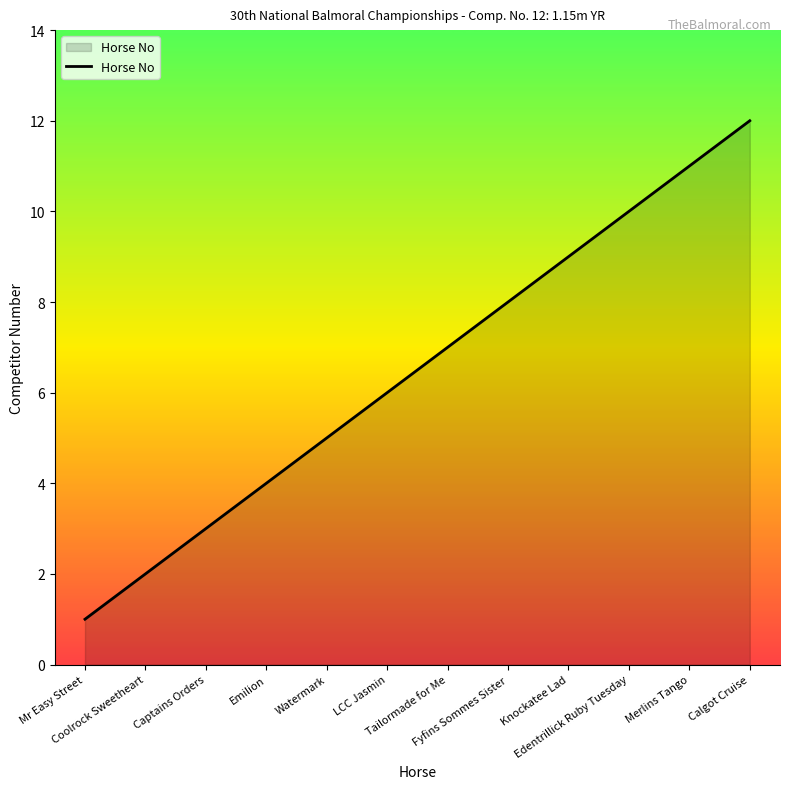

Rank the categories by value from highest to lowest.

Calgot Cruise, Merlins Tango, Edentrillick Ruby Tuesday, Knockatee Lad, Fyfins Sommes Sister, Tailormade for Me, LCC Jasmin, Watermark, Emilion, Captains Orders, Coolrock Sweetheart, Mr Easy Street